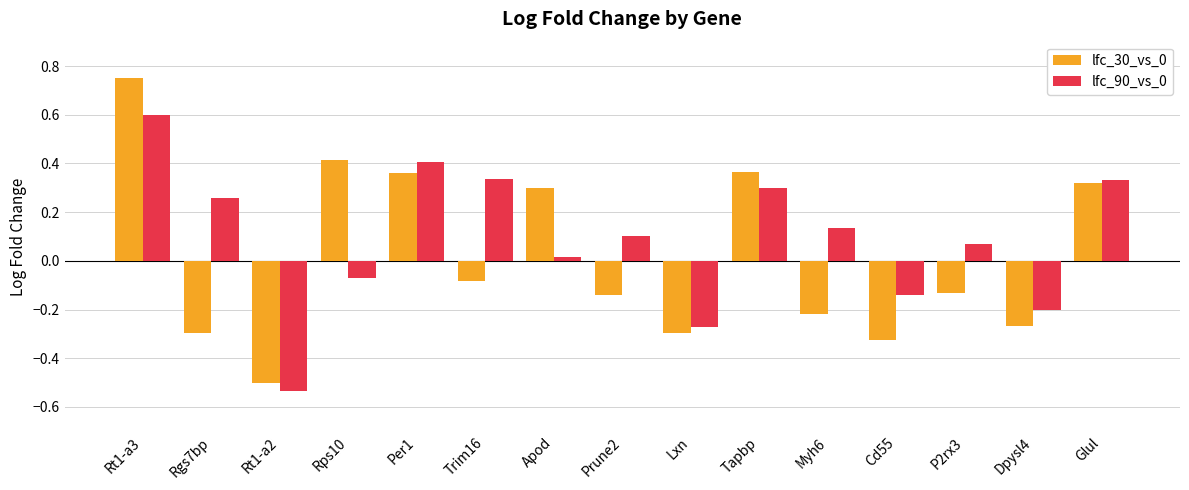

How many categories are shown in the chart?

15